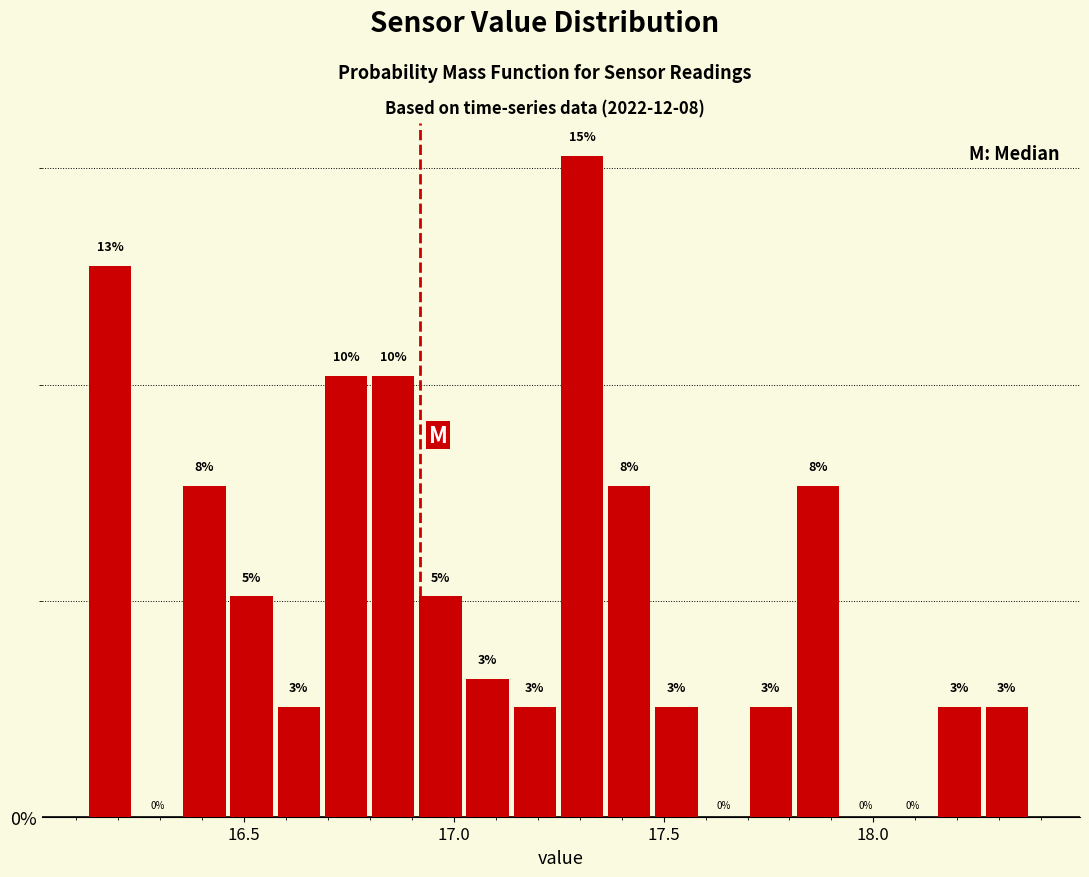

Around what value on the x-axis is the tallest bar? Give the approximate position of its centre, as read against the axis.

17.30